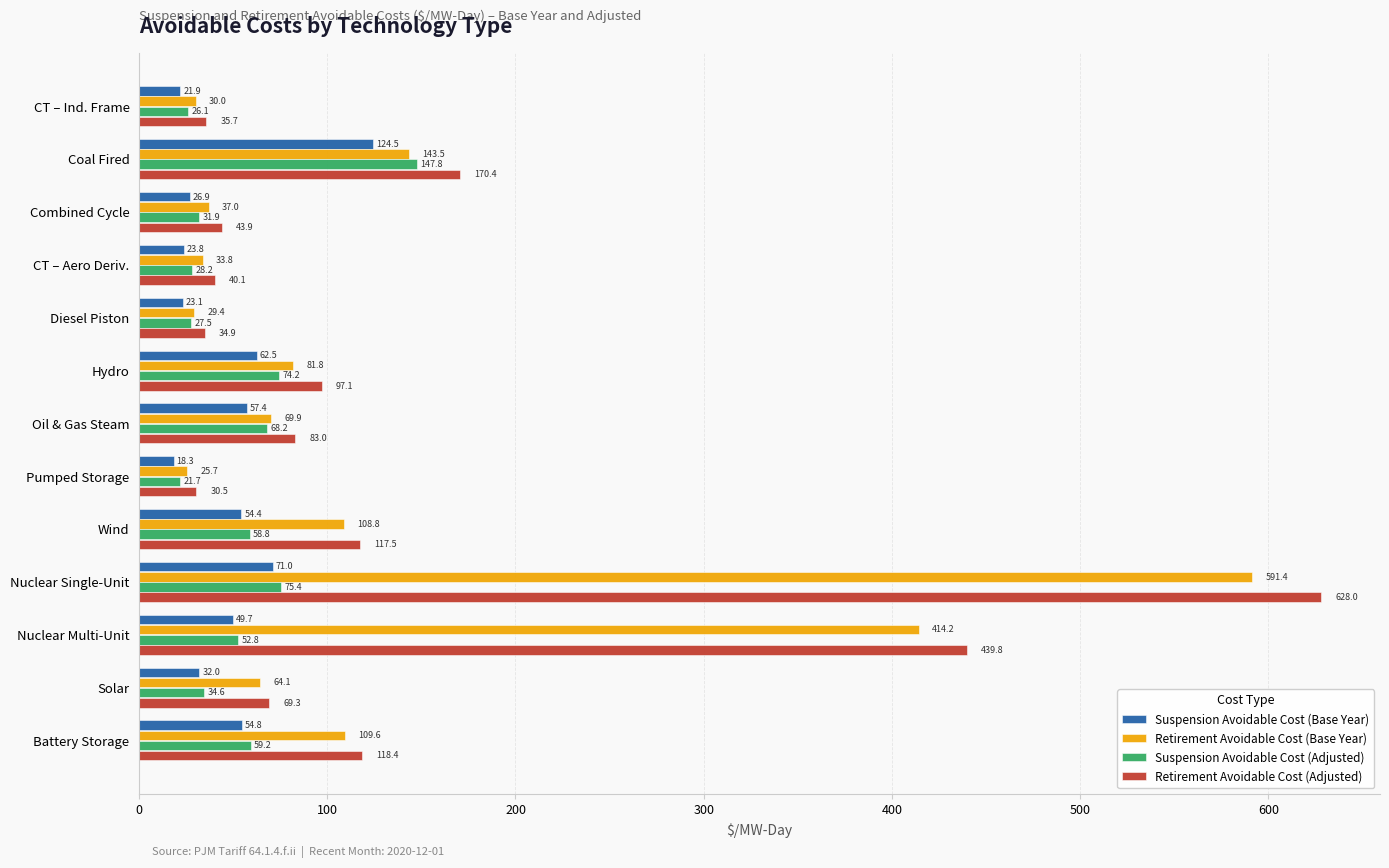

List the labels in order of Retirement Avoidable Cost (Adjusted) value, largest first.

Nuclear Single-Unit, Nuclear Multi-Unit, Coal Fired, Battery Storage, Wind, Hydro, Oil & Gas Steam, Solar, Combined Cycle, CT – Aero Deriv., CT – Ind. Frame, Diesel Piston, Pumped Storage